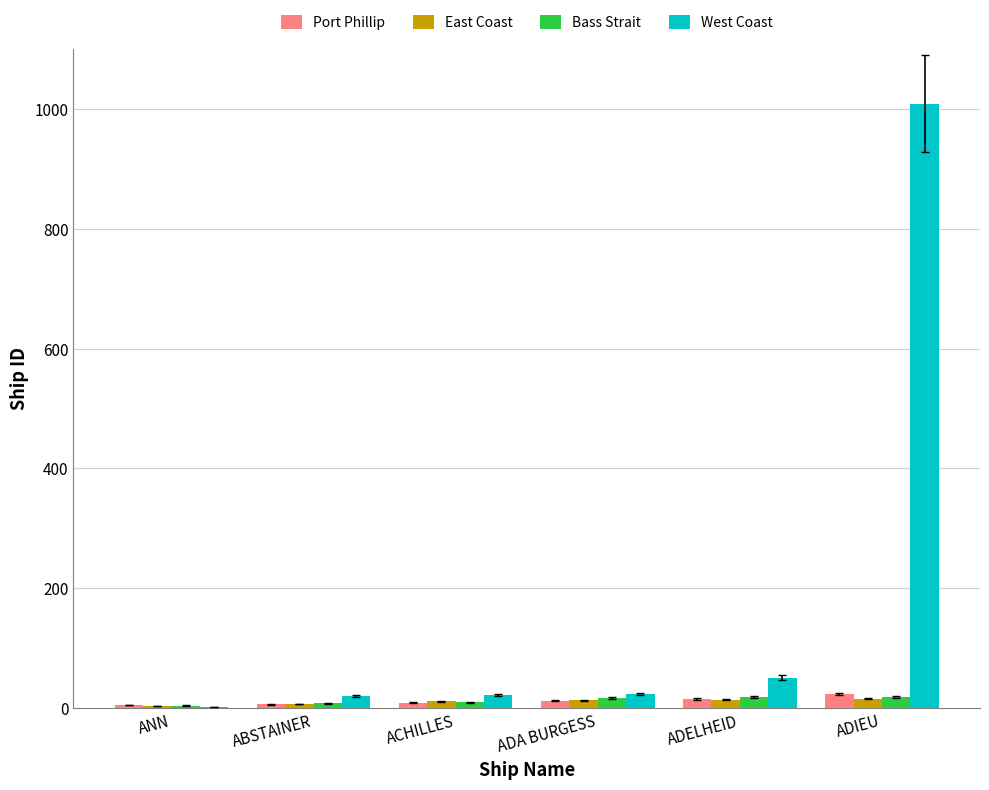

Are the bars horizontal?

No